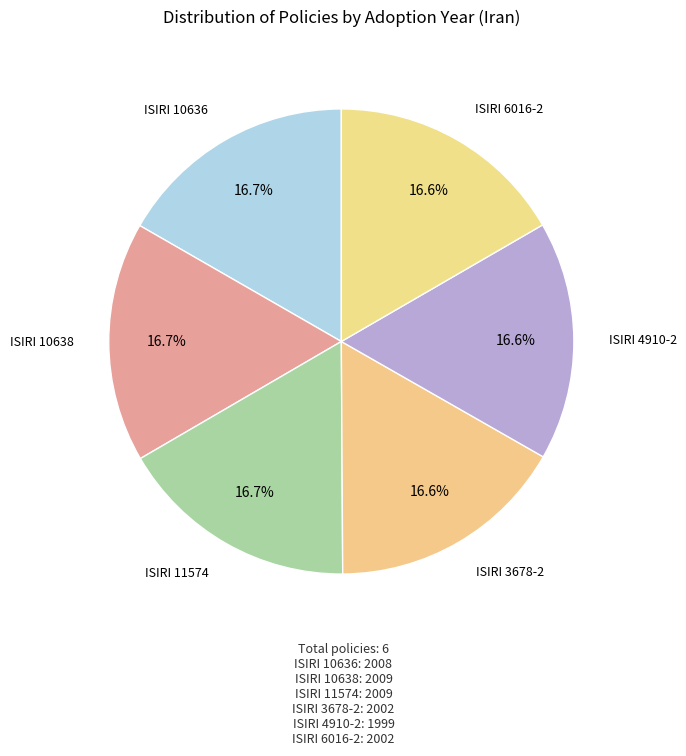

True or false: ISIRI 3678-2 accounts for 17% of the total.

True